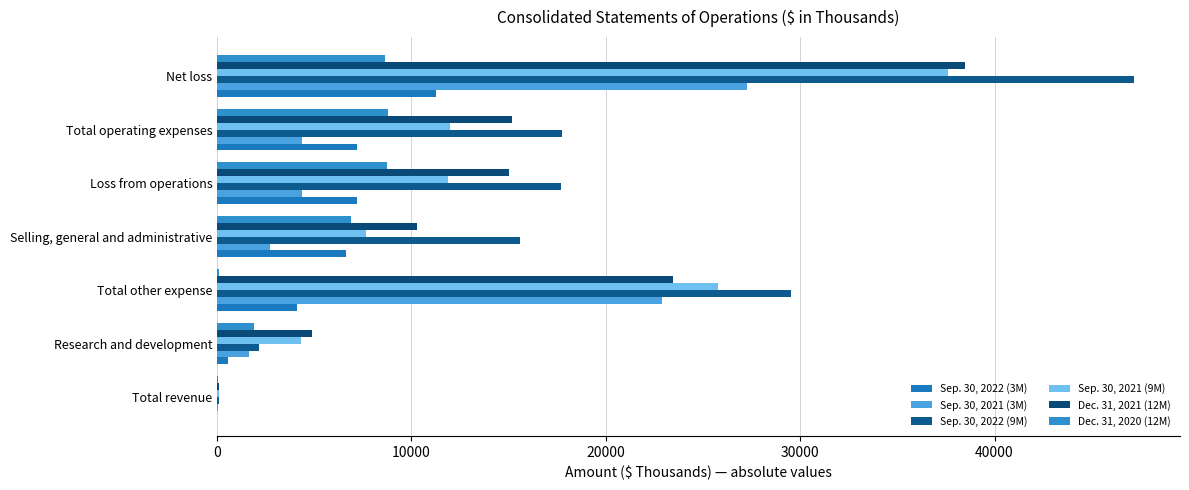

Which series has the largest range (max minus min)?

Sep. 30, 2022 (9M)